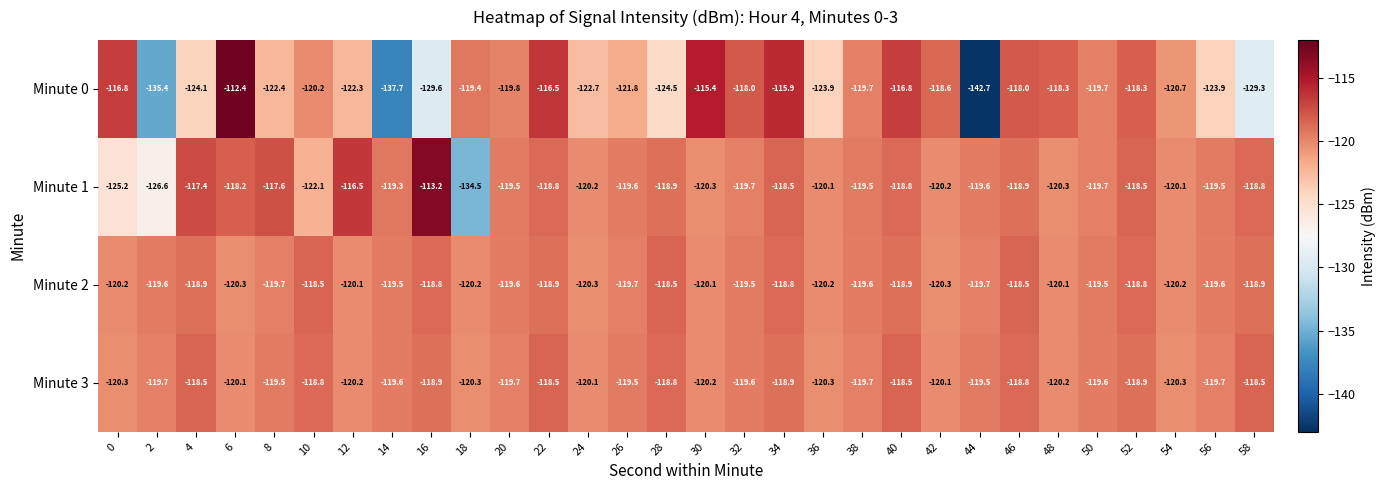

What is the highest value of the Minute 2 series?

-118.5